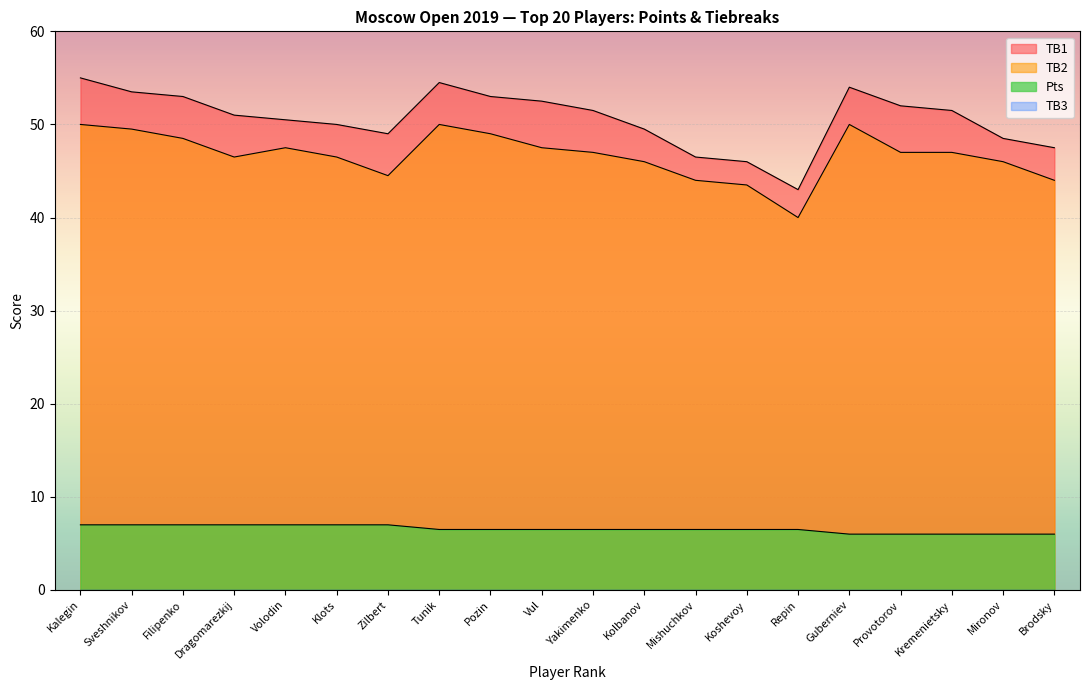

What is the difference between the maximum and minimum values in the TB1 series?

12.0